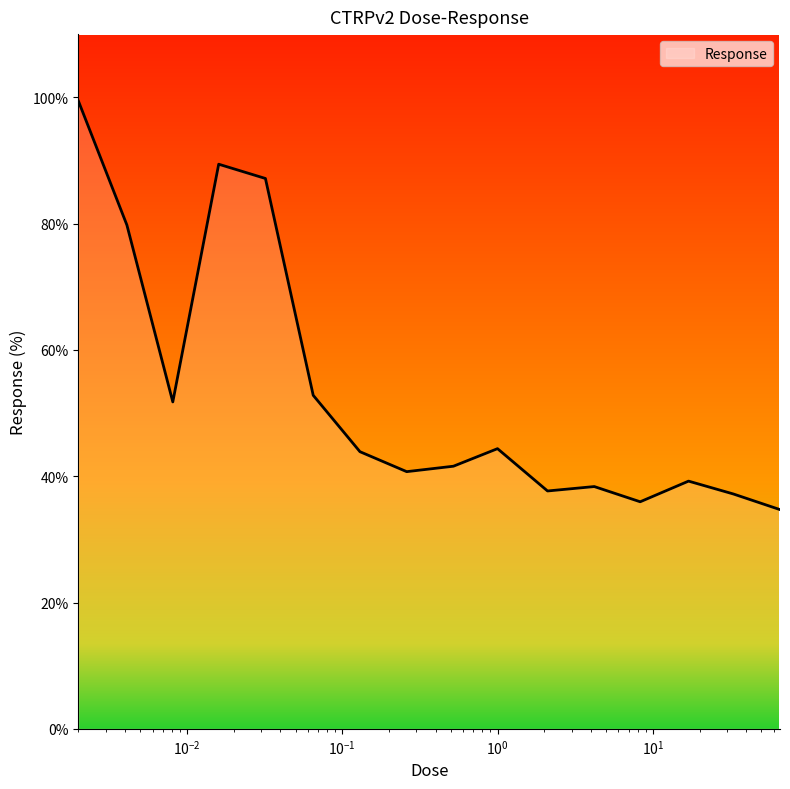

What is the maximum value shown in the chart?

99.4